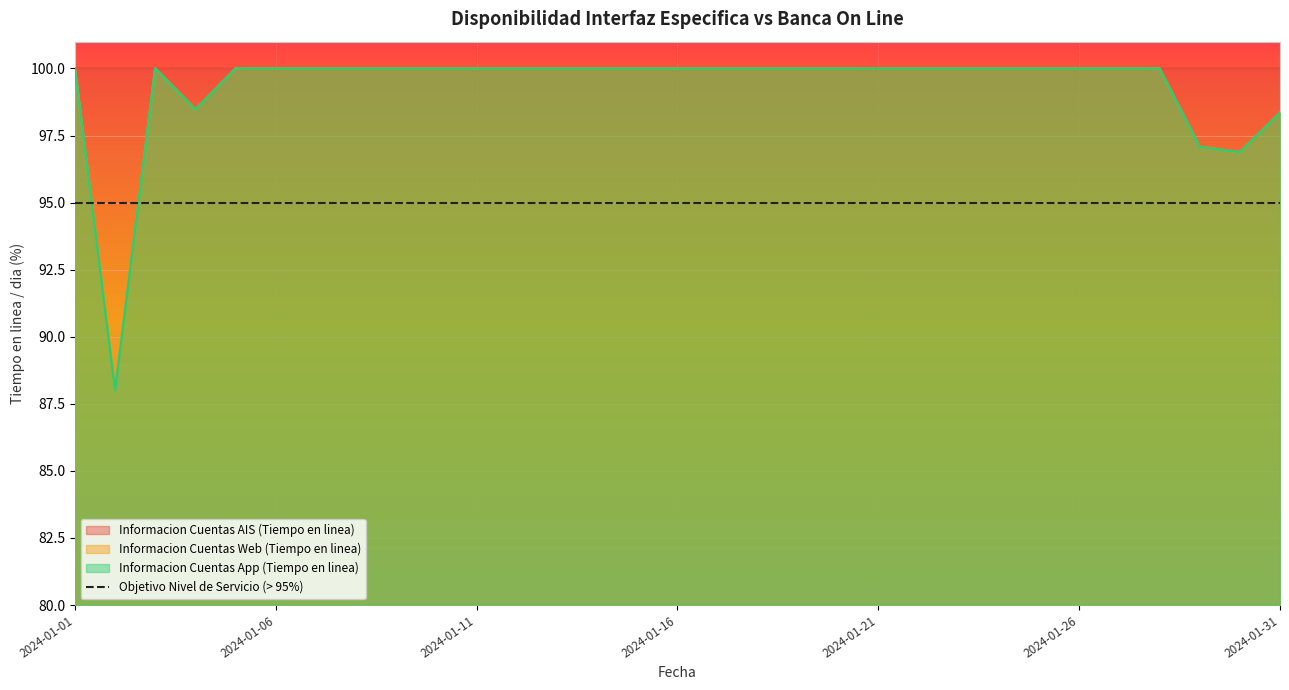

Is it true that Informacion Cuentas App (Tiempo en linea) equals 20.4 at 2024-01-02?

False